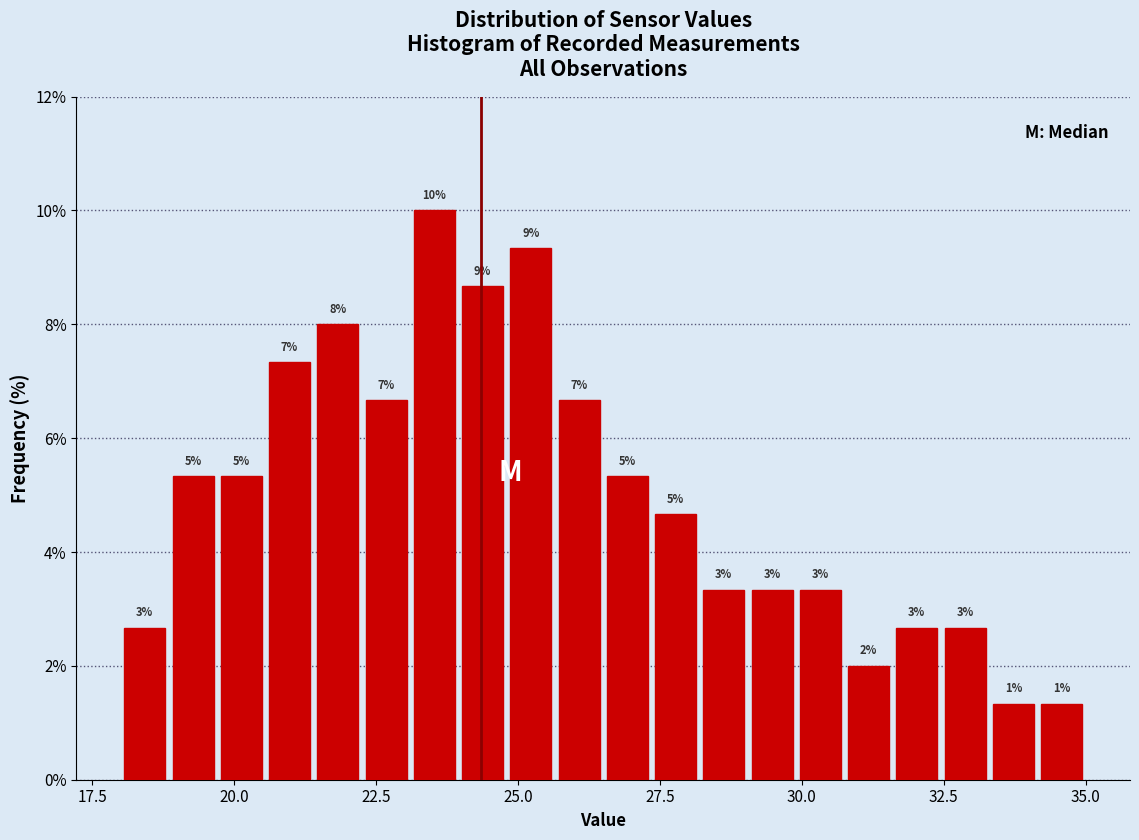

Around what value on the x-axis is the tallest bar? Give the approximate position of its centre, as read against the axis.

23.5